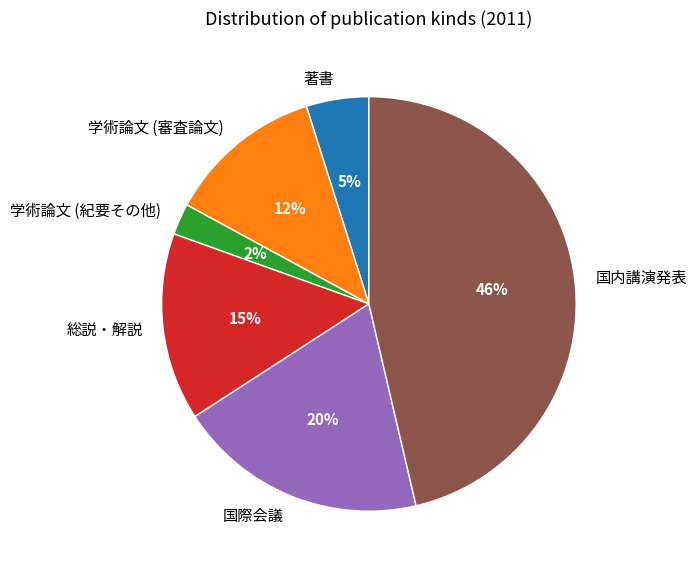

What is the ratio of the value at 総説・解説 to the value at 著書?

3.0